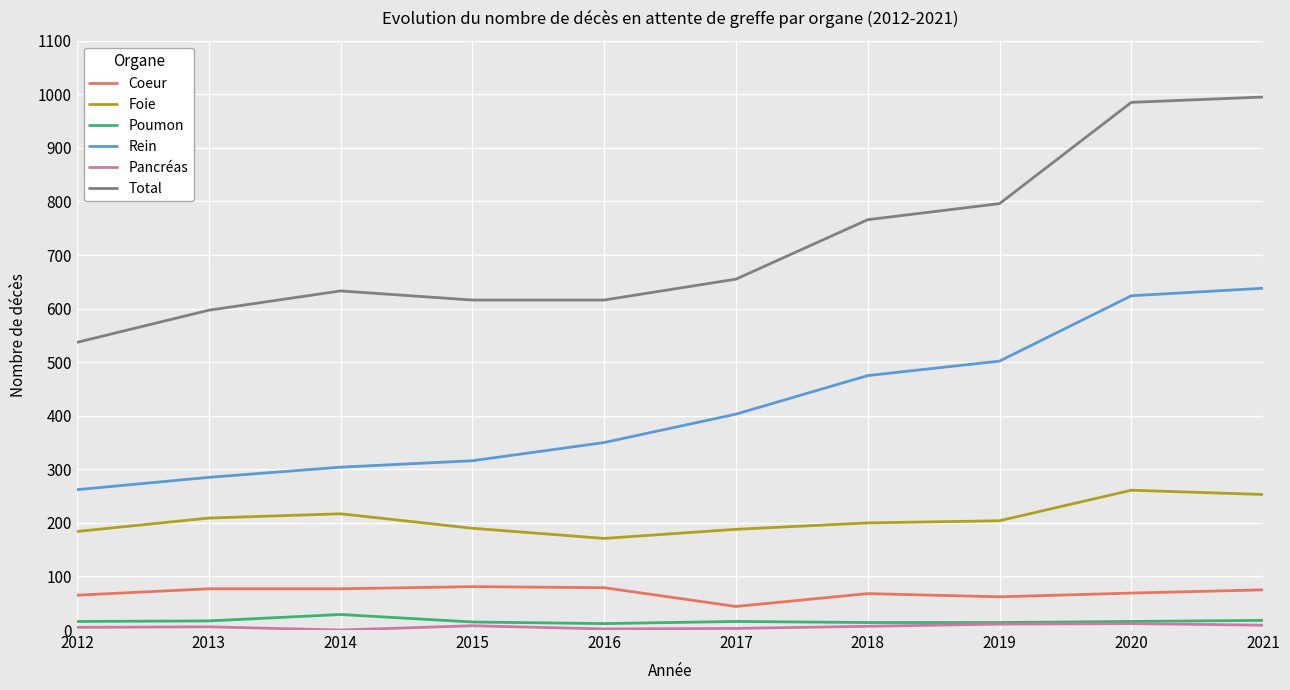

Which series has the widest spread of values?

Total